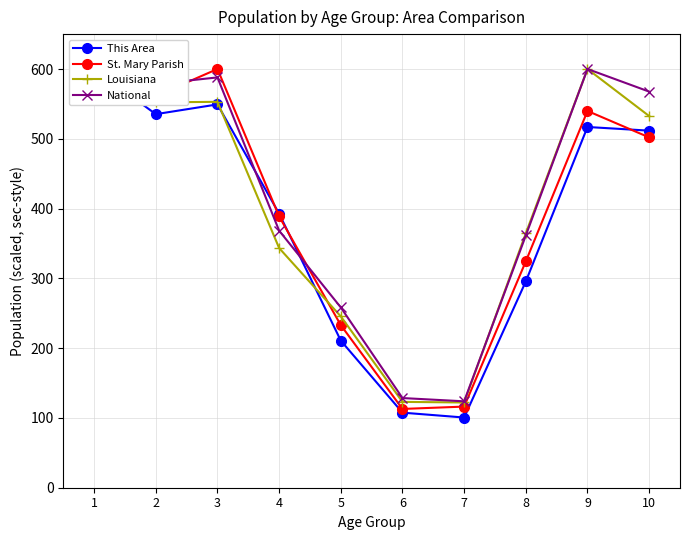

After their last crossing, which series has the higher values: St. Mary Parish or Louisiana?

Louisiana